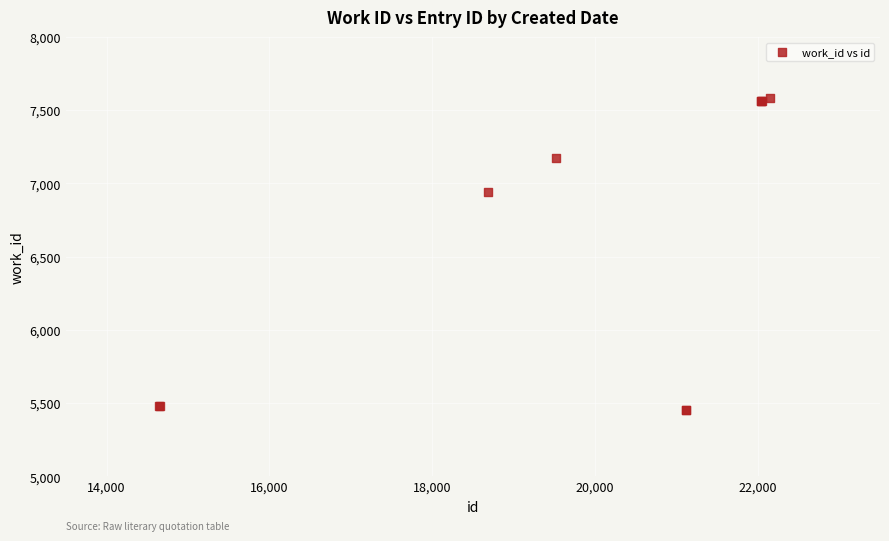

What Y value in the scatter plot is closest to 6517?

6939